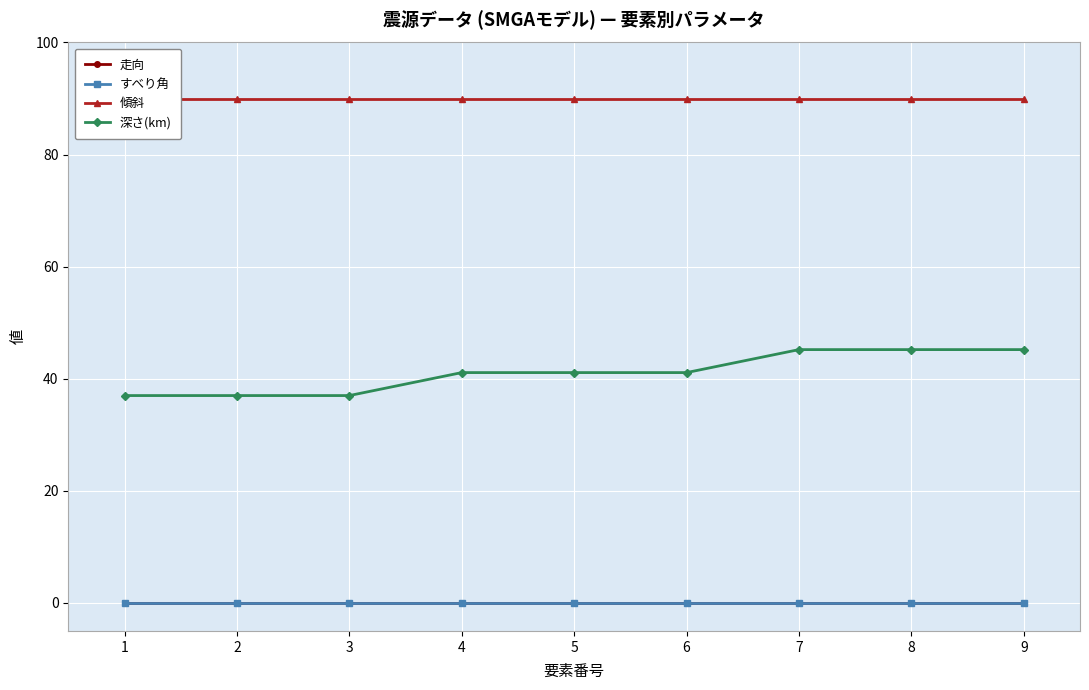

Reading left to right, transcribe all the data shown in this chart.

走向: 1=0.0	2=0.0	3=0.0	4=0.0	5=0.0	6=0.0	7=0.0	8=0.0	9=0.0
すべり角: 1=0.0	2=0.0	3=0.0	4=0.0	5=0.0	6=0.0	7=0.0	8=0.0	9=0.0
傾斜: 1=90.0	2=90.0	3=90.0	4=90.0	5=90.0	6=90.0	7=90.0	8=90.0	9=90.0
深さ(km): 1=37.0	2=37.0	3=37.0	4=41.1	5=41.1	6=41.1	7=45.2	8=45.2	9=45.2